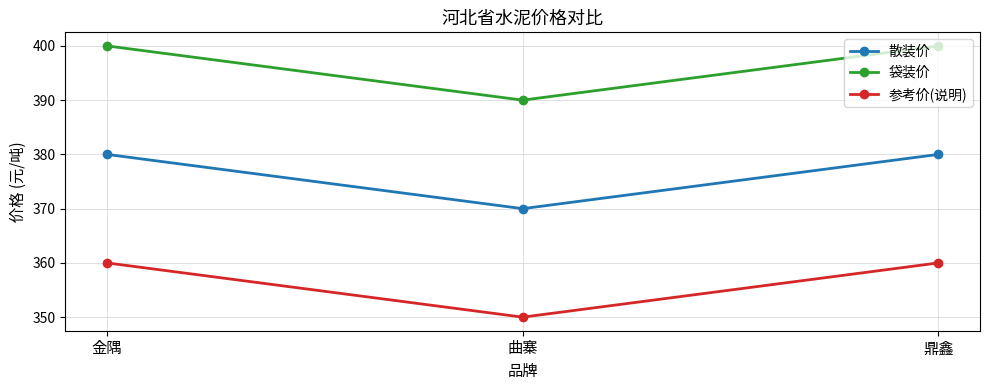

Rank the series by their average value, from highest to lowest.

袋装价, 散装价, 参考价(说明)